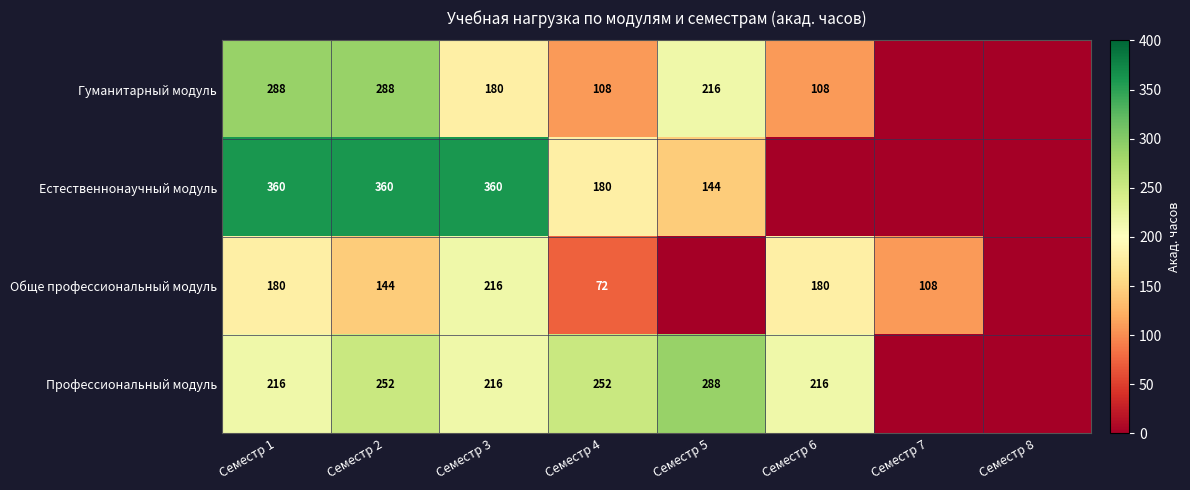

What is the spread (max minus min) of values at Семестр 4?

180